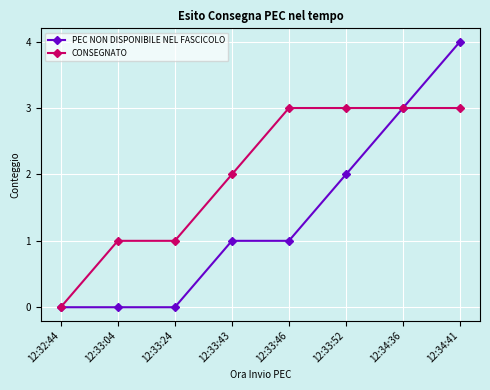

What is the spread (max minus min) of values at 12:33:24?

1